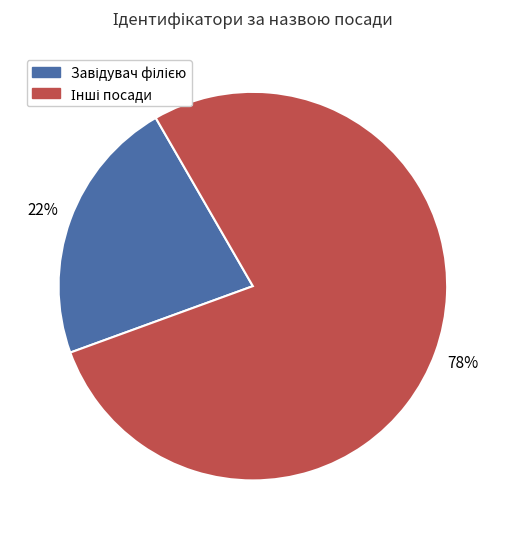

How many segments does this pie chart have?

2